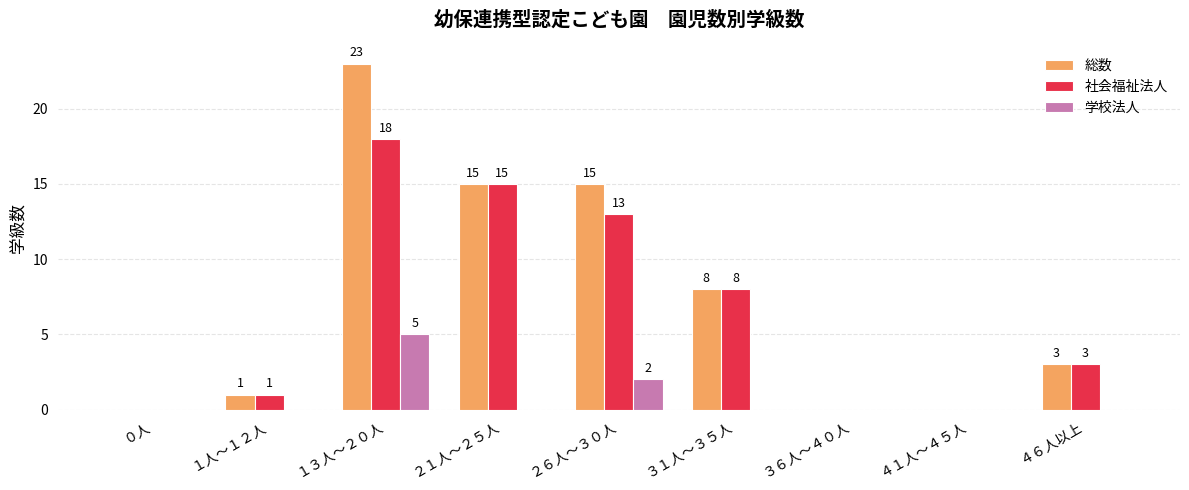

How many groups of bars are there?

9